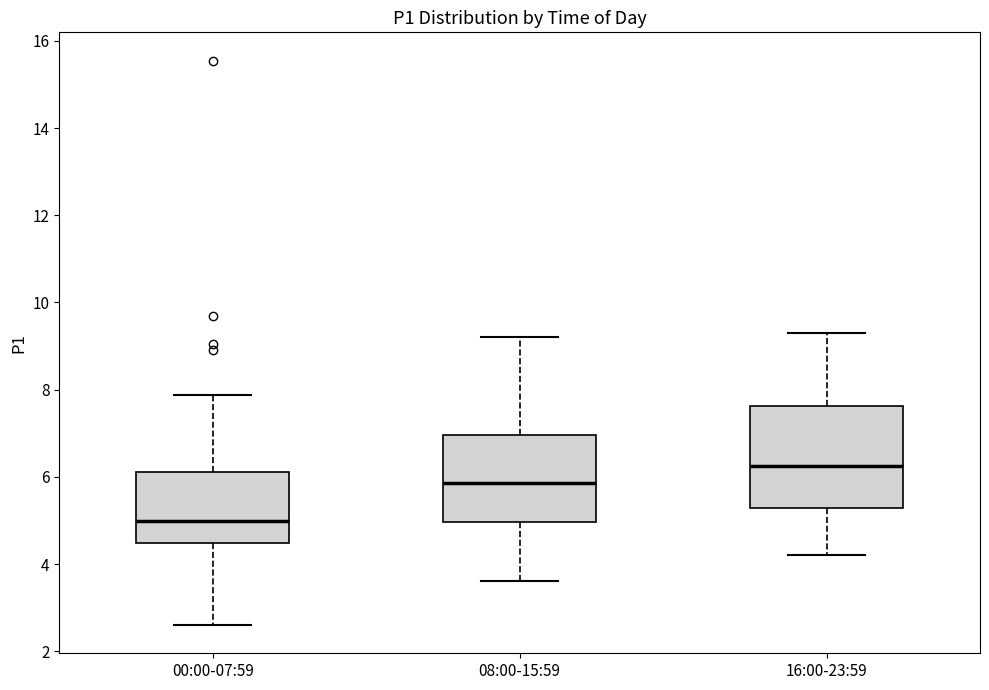

Reading left to right, read every box against the y-axis: the position of its median line, the range the box covers, and the ends of its whiskers. The values are not printed on the chart, so give them approximately, as read against the axis.

00:00-07:59: median 5.0, box 4.4 to 6.2, whiskers 2.6 to 7.8
08:00-15:59: median 5.8, box 5.0 to 7.0, whiskers 3.6 to 9.2
16:00-23:59: median 6.2, box 5.2 to 7.6, whiskers 4.2 to 9.4